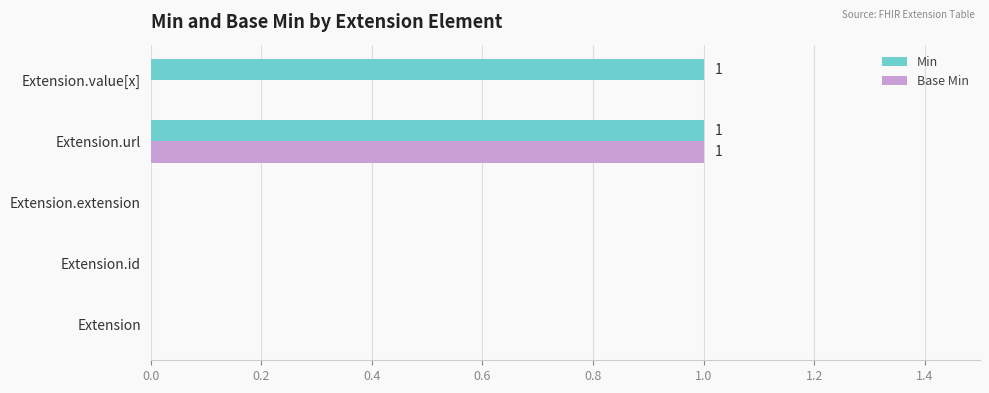

Is it true that Min equals 0 at Extension?

True